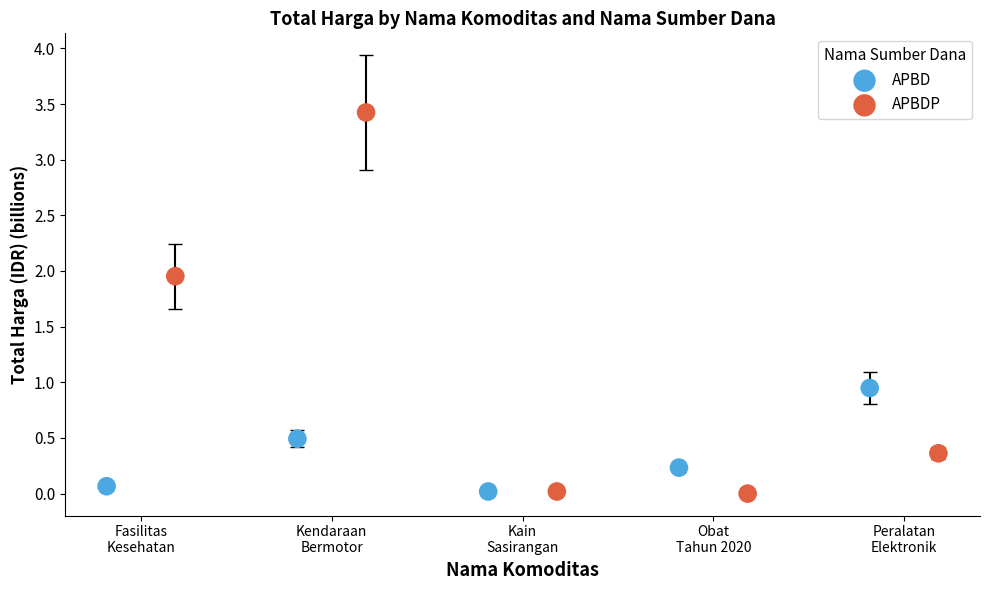

Which series contains the highest Y value?

APBDP